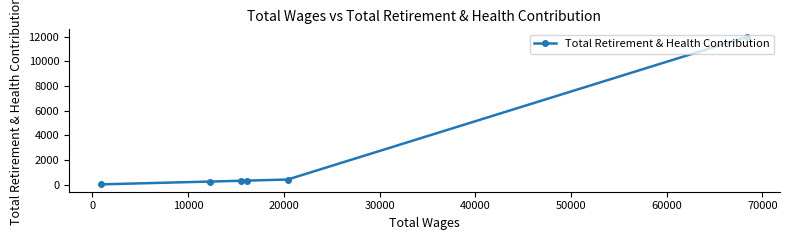

What is the greatest value displayed?

12009